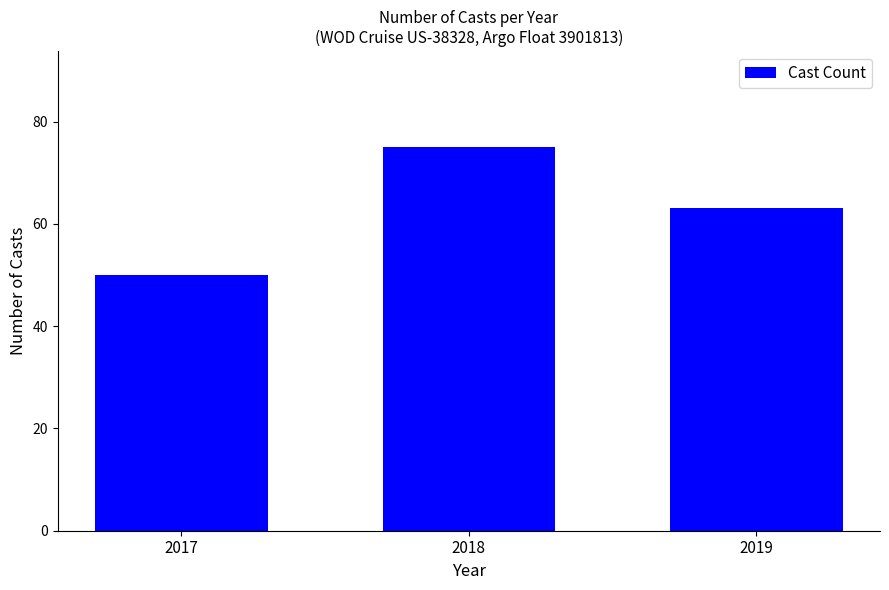

What is the sum of the values at 2018 and 2019?

138